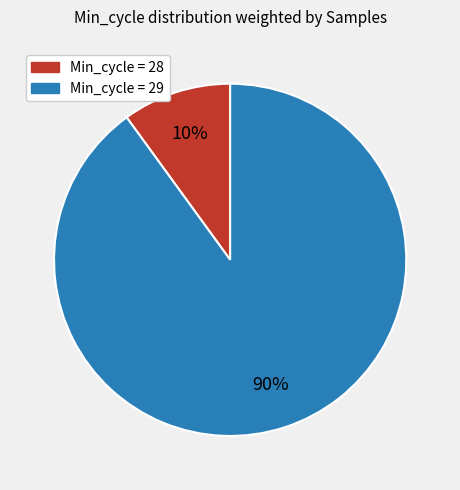

Do Min_cycle = 28 and Min_cycle = 29 together represent more than half of the pie?

Yes